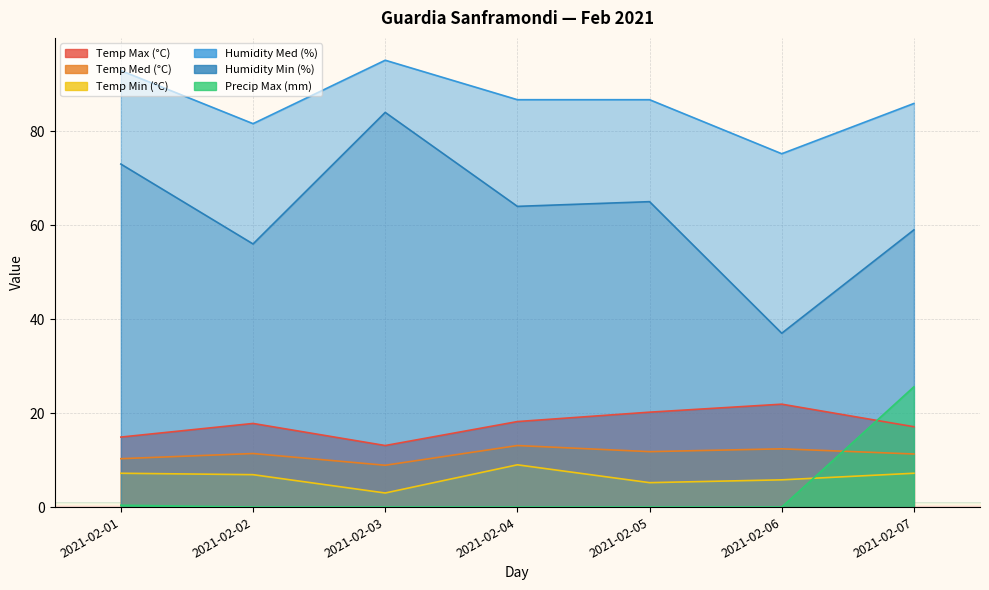

How many categories are shown in the chart?

7